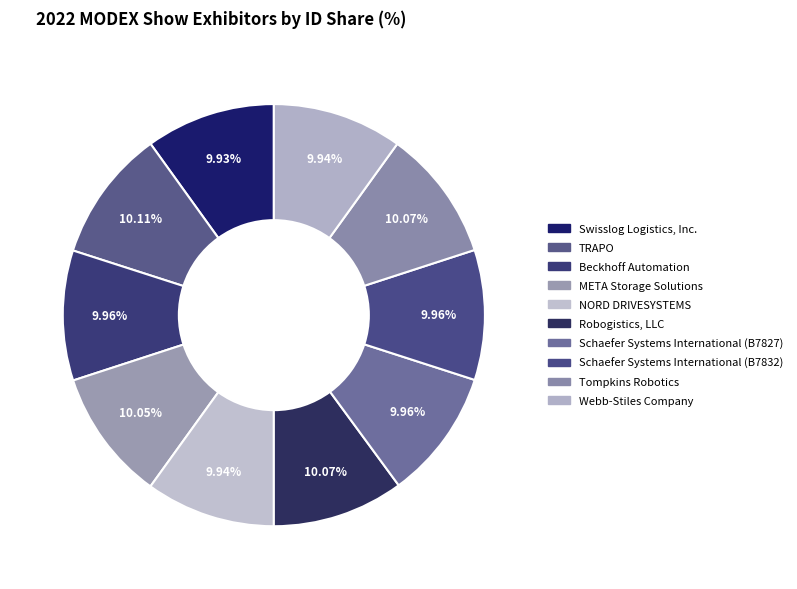

Rank the categories by value from lowest to highest.

Swisslog Logistics, Inc., Webb-Stiles Company, NORD DRIVESYSTEMS, Schaefer Systems International (B7827), Schaefer Systems International (B7832), Beckhoff Automation, META Storage Solutions, Tompkins Robotics, Robogistics, LLC, TRAPO